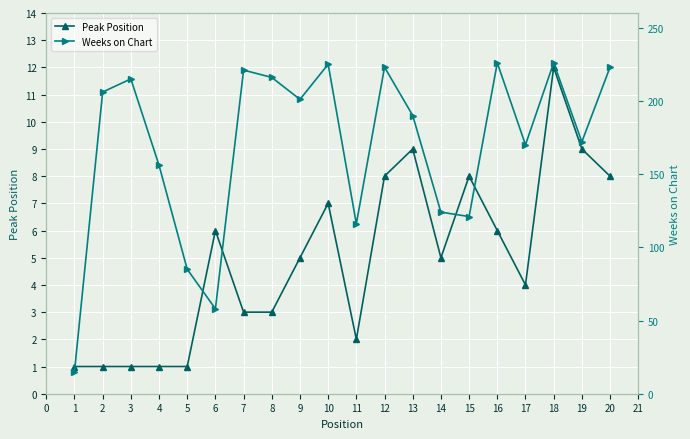

The value of Peak Position at 2 is 2. True or false?

False